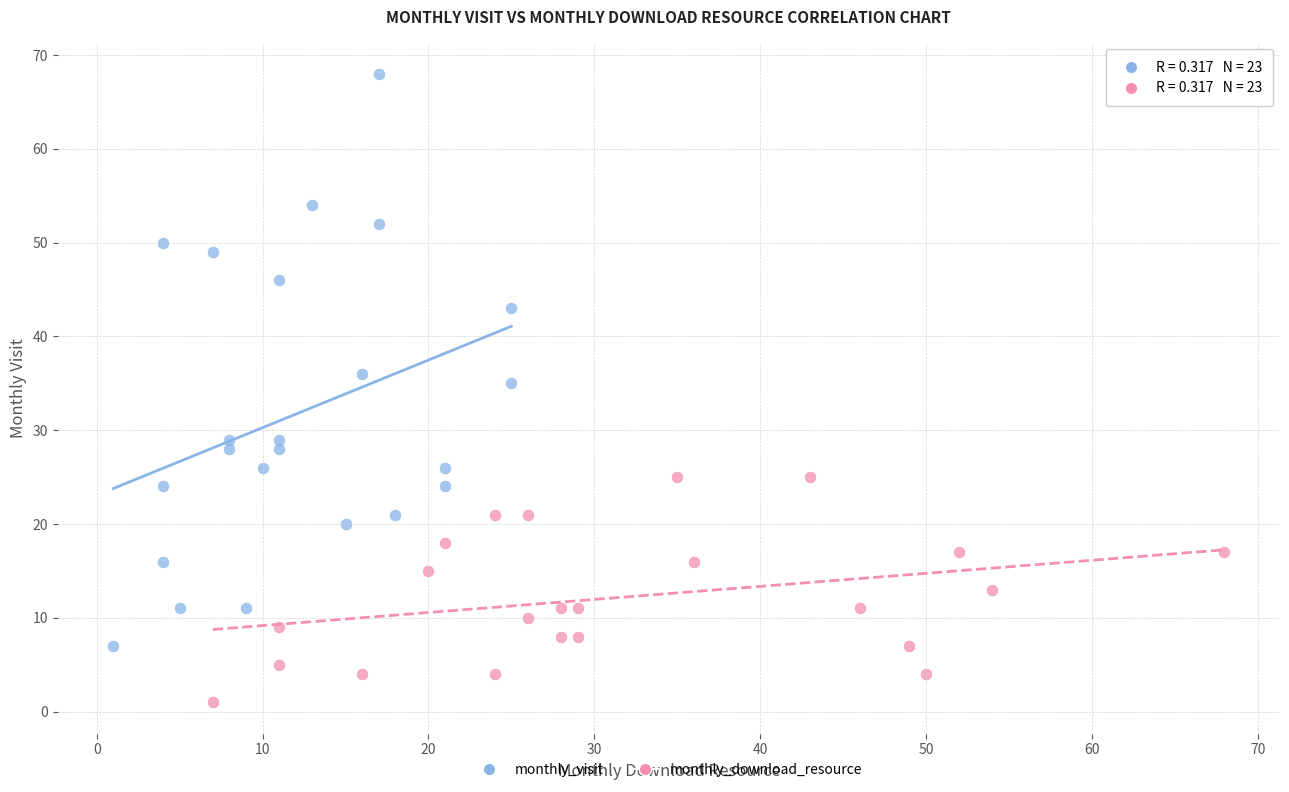

Which series reaches the maximum Y coordinate?

monthly_visit